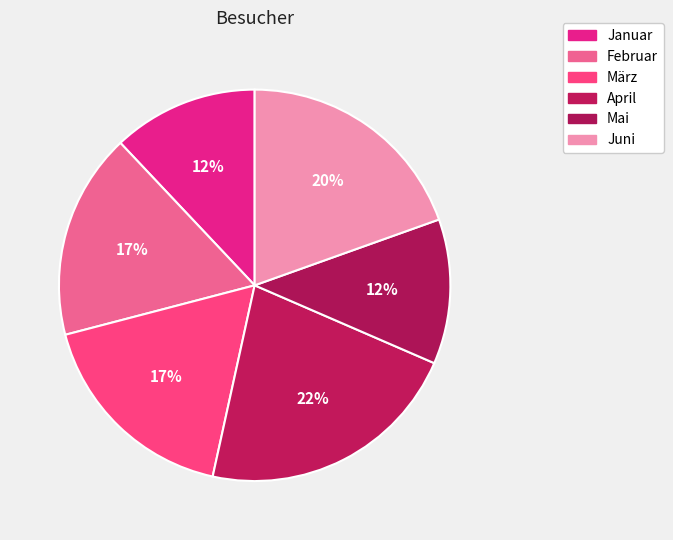

What is the smallest slice in the pie chart?

Mai